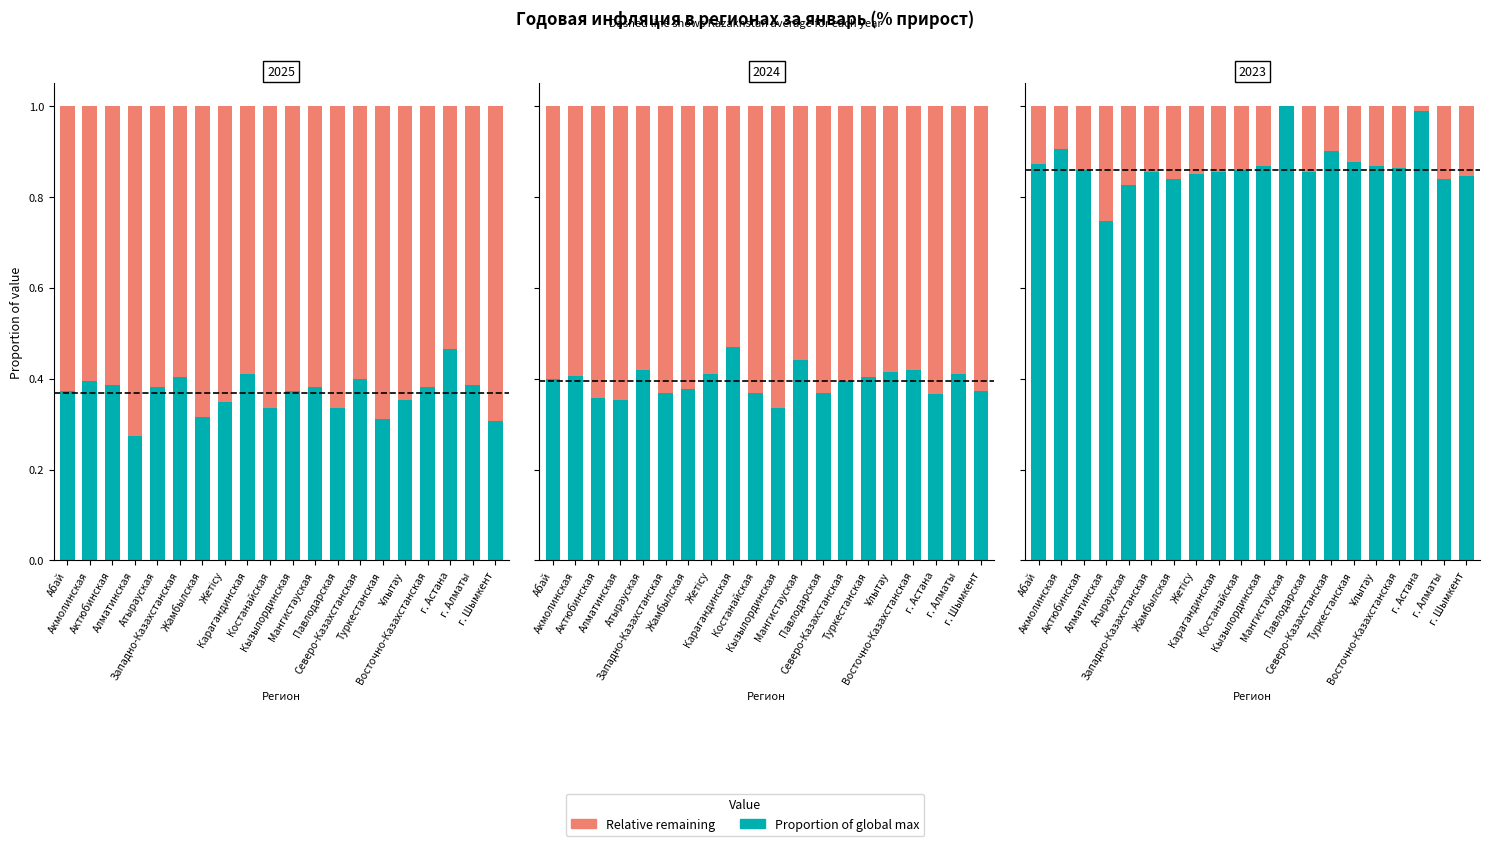

What is the sum of the TRUE values at Жетісу and Западно-Казахстанская?

1.7